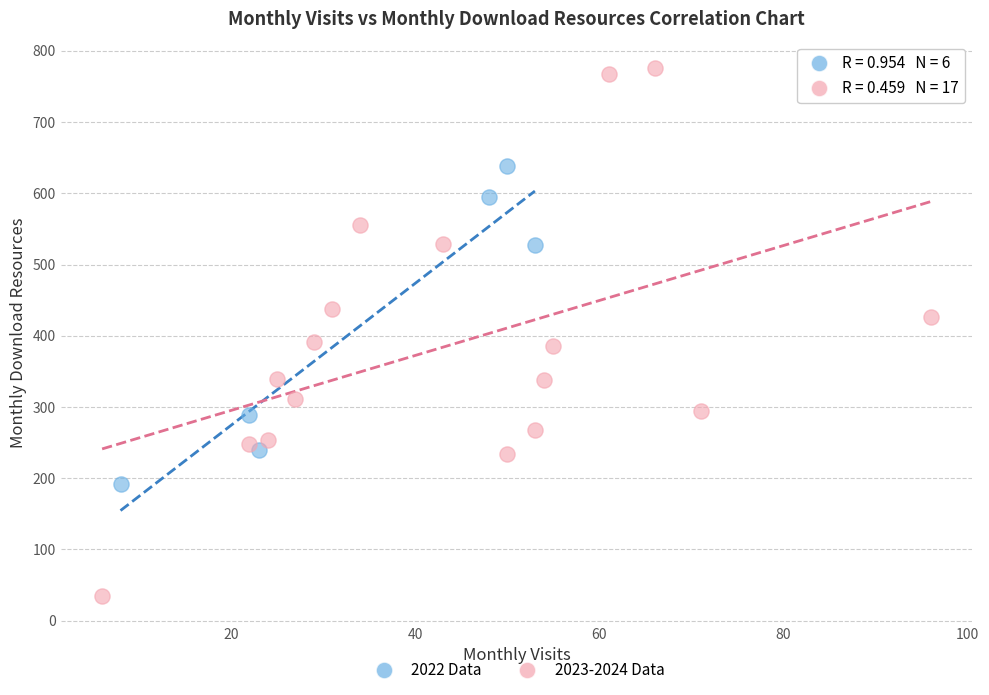

Which series contains the highest Y value?

2023-2024 Data